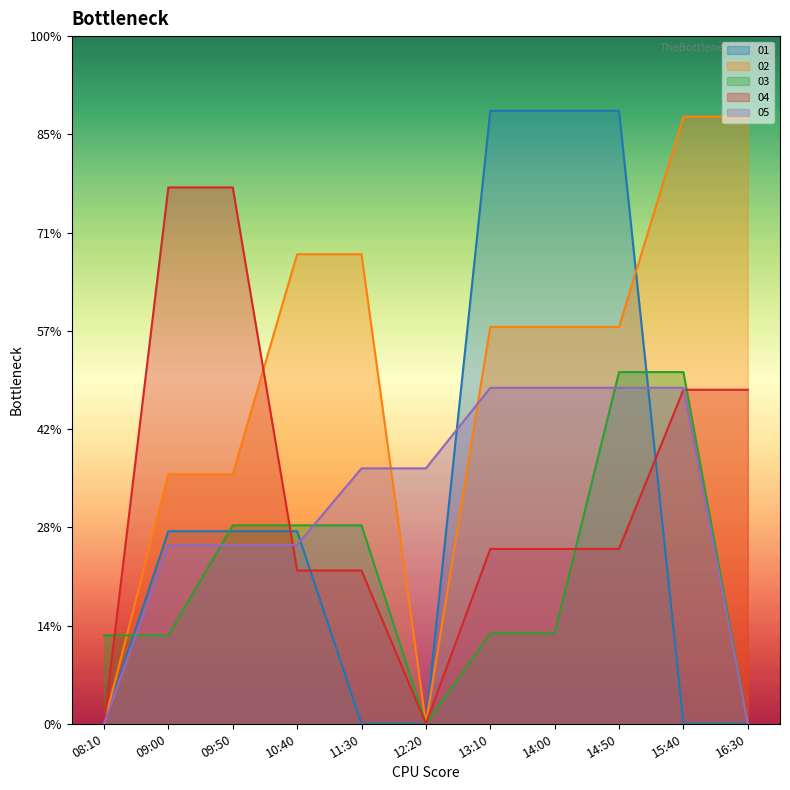

Between 09:50 and 12:20, which series saw the biggest shift?

04